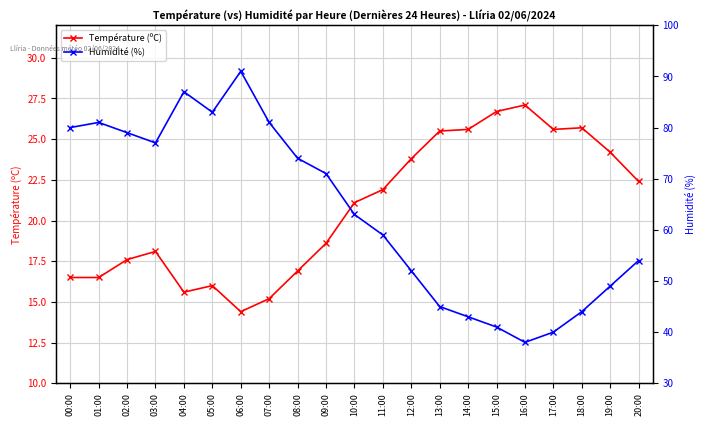

What is the sum of the Humidité (%) values at 16:00 and 06:00?

129.0